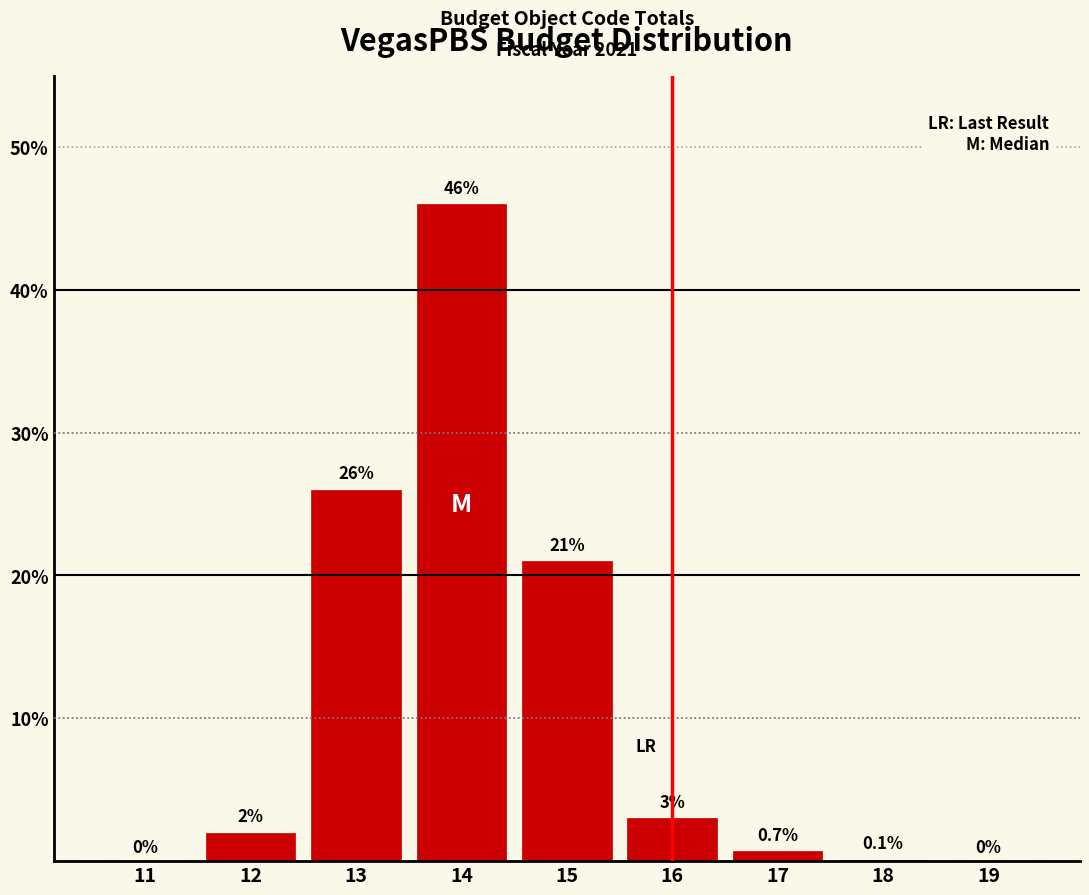

Reading left to right, what are all the values shown in this chart?

11=0.0	12=2.0	13=26.0	14=46.0	15=21.0	16=3.0	17=0.7	18=0.1	19=0.0